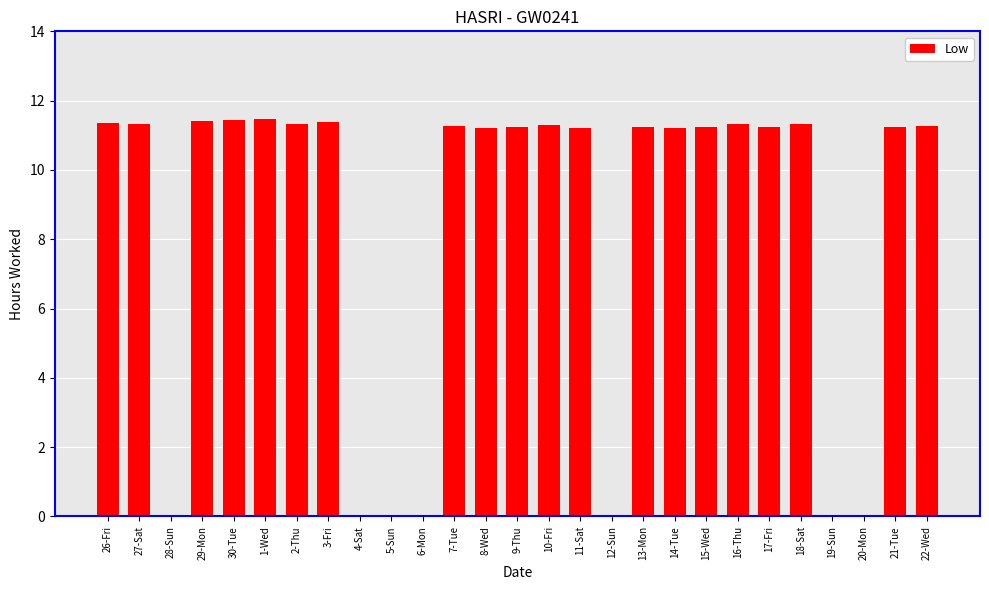

What is the sum of the values at 26-Fri and 14-Tue?

22.6